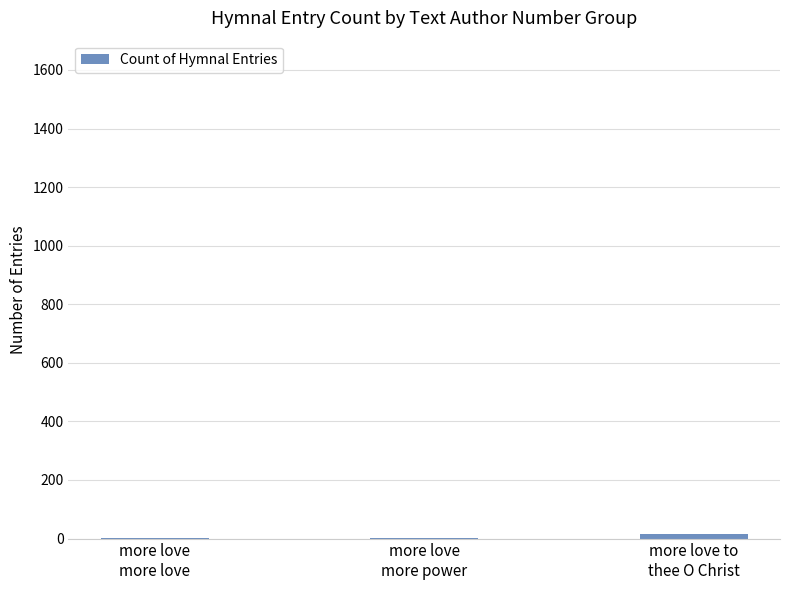

Approximately how many times larger is the value at more love to
thee O Christ compared to more love
more love?

8.0